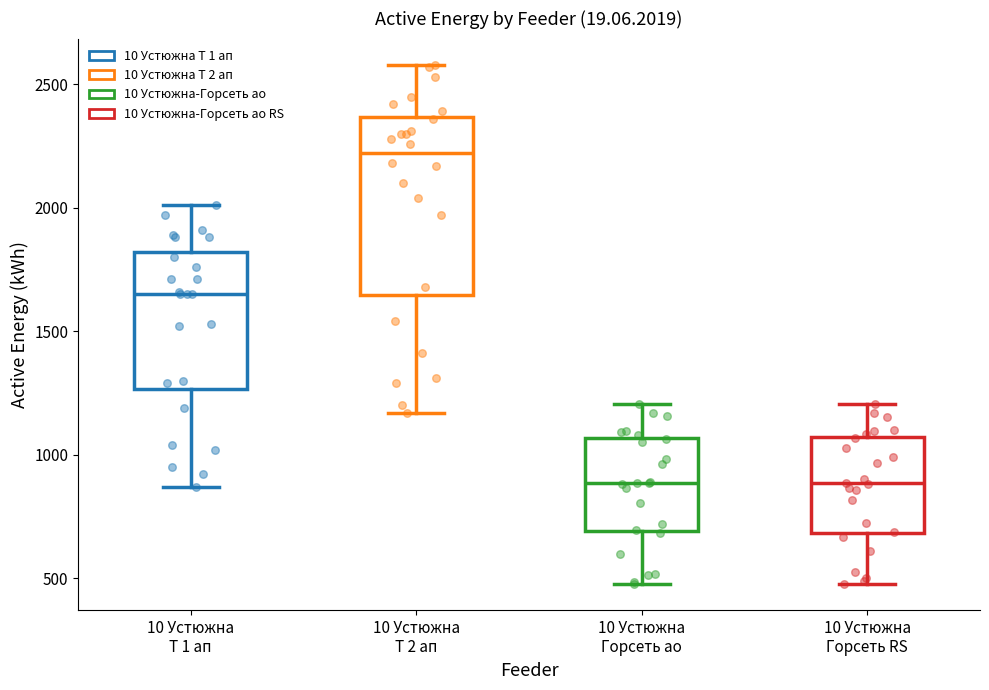

Comparing the boxes themselves (not the whiskers), which one is the tallest?

10 Устюжна Т 2 ап